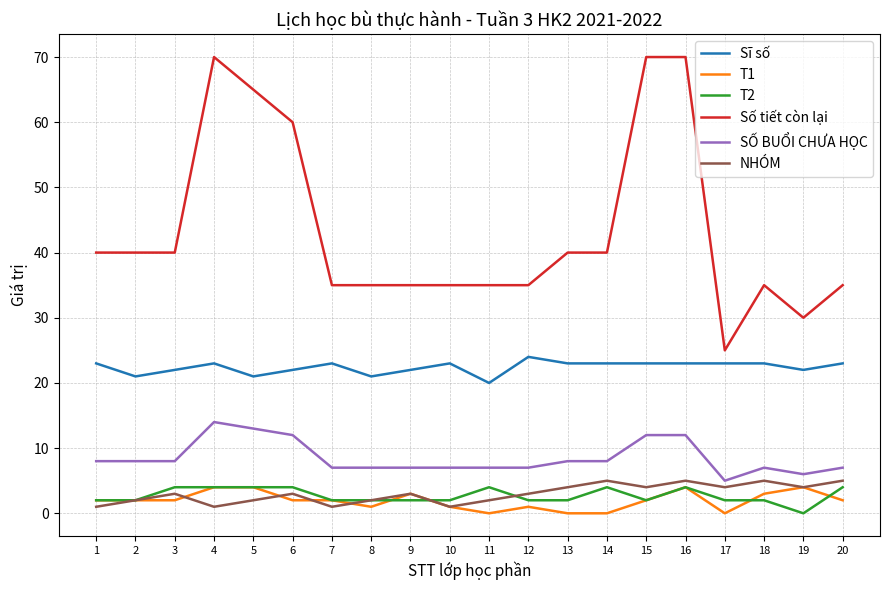

What is the sum of all Sĩ số values?

448